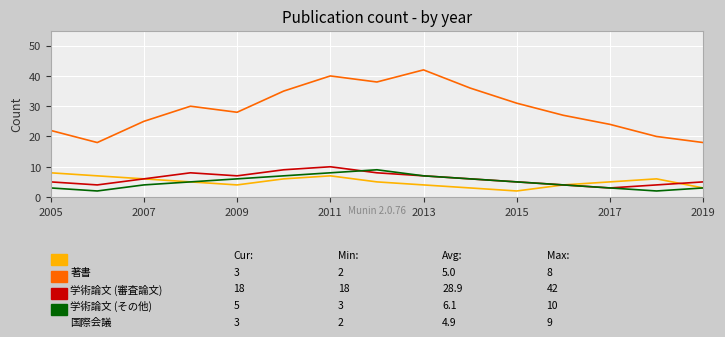

What is the greatest value displayed?

42